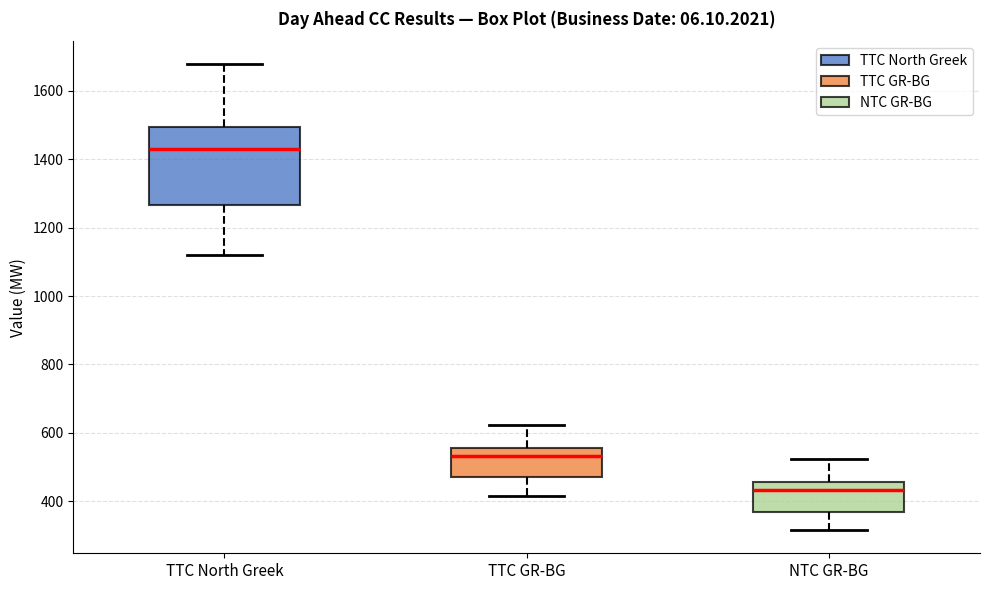

Comparing the boxes themselves (not the whiskers), which one is the tallest?

TTC North Greek